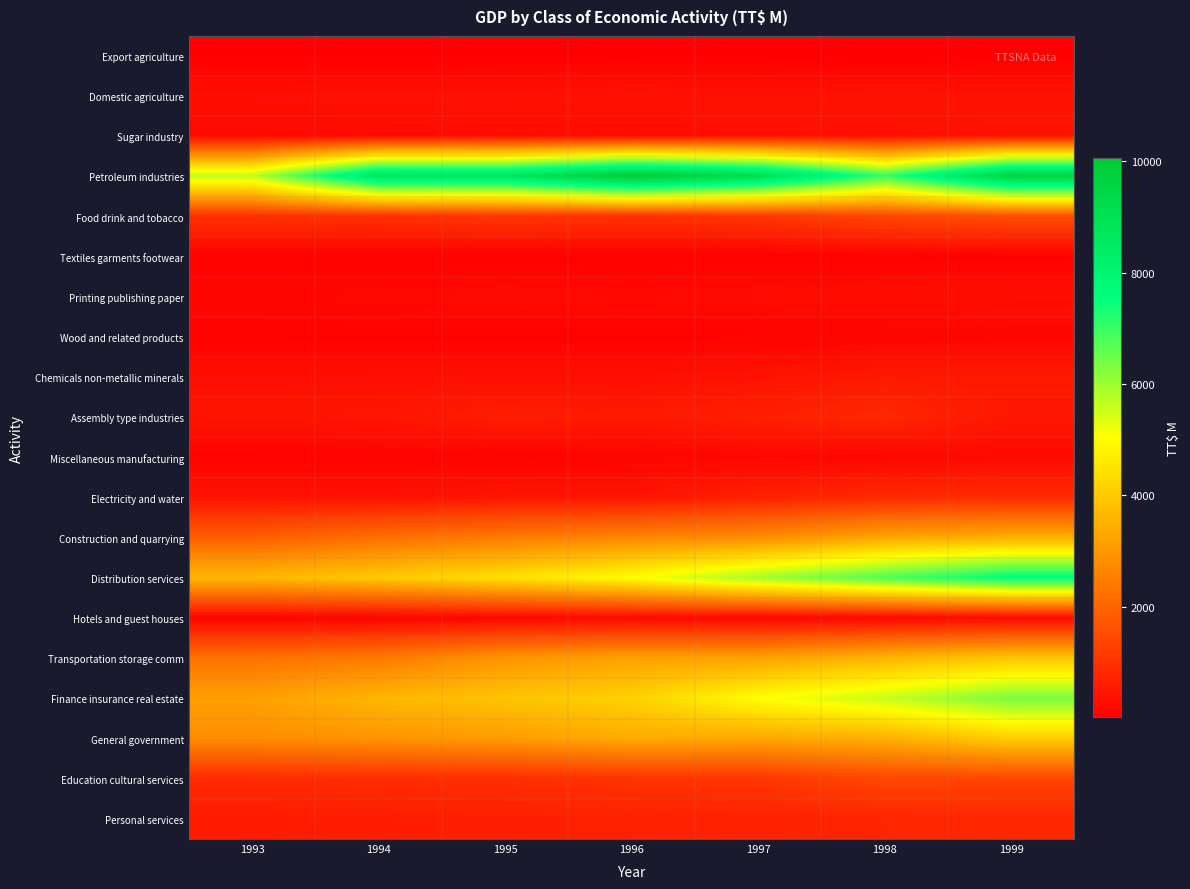

Reading left to right, extract all data points from this chart.

Export agriculture: 1993=39.1	1994=40.7	1995=40.6	1996=43.3	1997=37.5	1998=19.5	1999=33.2
Domestic agriculture: 1993=361.1	1994=369.2	1995=374.4	1996=400.6	1997=384.0	1998=410.6	1999=399.3
Sugar industry: 1993=207.7	1994=251.5	1995=318.1	1996=277.2	1997=355.9	1998=353.3	1999=397.8
Petroleum industries: 1993=5696.7	1994=8760.6	1995=8712.4	1996=10060.4	1997=9130.9	1998=7027.5	1999=9635.3
Food drink and tobacco: 1993=1020.1	1994=1006.4	1995=1129.7	1996=1022.1	1997=1120.2	1998=1446.2	1999=1594.0
Textiles garments footwear: 1993=67.5	1994=66.5	1995=62.7	1996=59.1	1997=66.9	1998=67.0	1999=87.3
Printing publishing paper: 1993=185.9	1994=203.2	1995=266.4	1996=230.2	1997=262.8	1998=296.9	1999=354.9
Wood and related products: 1993=66.5	1994=83.6	1995=73.7	1996=76.0	1997=101.7	1998=130.1	1999=150.7
Chemicals non-metallic minerals: 1993=333.7	1994=347.4	1995=354.0	1996=351.3	1997=417.0	1998=529.5	1999=527.7
Assembly type industries: 1993=449.9	1994=460.4	1995=619.5	1996=537.5	1997=664.2	1998=832.5	1999=471.2
Miscellaneous manufacturing: 1993=94.8	1994=113.1	1995=102.3	1996=136.3	1997=190.0	1998=178.0	1999=251.4
Electricity and water: 1993=407.8	1994=385.1	1995=463.9	1996=455.7	1997=679.1	1998=849.2	1999=894.8
Construction and quarrying: 1993=1892.6	1994=2234.3	1995=2465.2	1996=2686.0	1997=2800.0	1998=3302.0	1999=3456.8
Distribution services: 1993=3655.2	1994=4004.8	1995=4450.8	1996=5030.3	1997=5964.0	1998=6790.0	1999=7617.0
Hotels and guest houses: 1993=138.4	1994=119.4	1995=178.7	1996=222.8	1997=146.7	1998=185.6	1999=213.7
Transportation storage comm: 1993=2282.1	1994=2446.8	1995=2963.5	1996=3206.5	1997=3229.8	1998=3610.5	1999=3918.6
Finance insurance real estate: 1993=3185.0	1994=3620.1	1995=3900.3	1996=4148.1	1997=5039.2	1998=5602.6	1999=6363.2
General government: 1993=2800.9	1994=2954.4	1995=3088.8	1996=3398.4	1997=3314.7	1998=3489.1	1999=4075.9
Education cultural services: 1993=889.0	1994=916.7	1995=957.4	1996=1035.9	1997=1100.3	1998=1437.2	1999=1388.2
Personal services: 1993=558.2	1994=606.3	1995=650.7	1996=687.5	1997=715.6	1998=765.4	1999=789.1